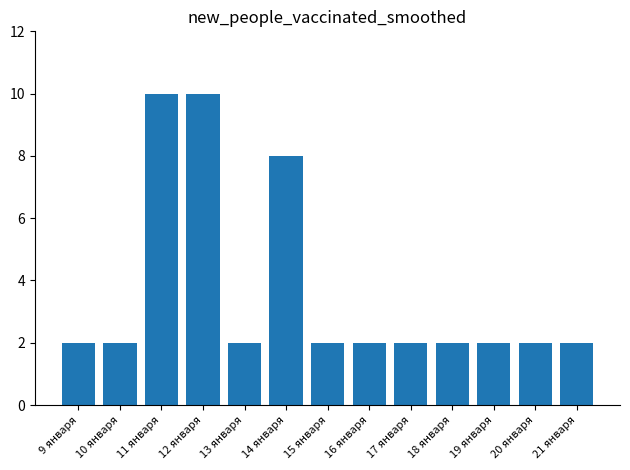

How many bars are there in total?

13